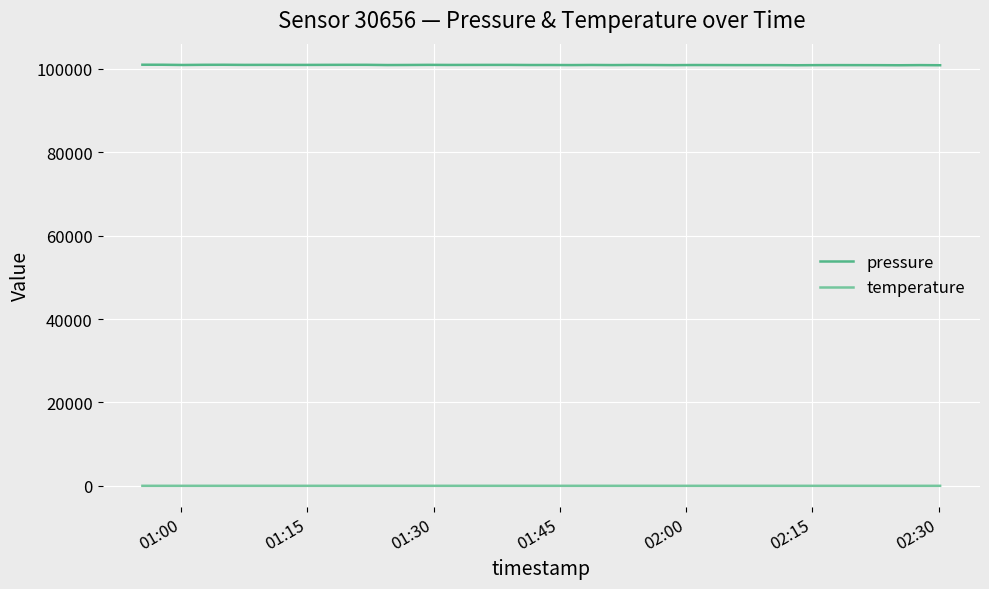

Does the chart have visible grid lines?

Yes